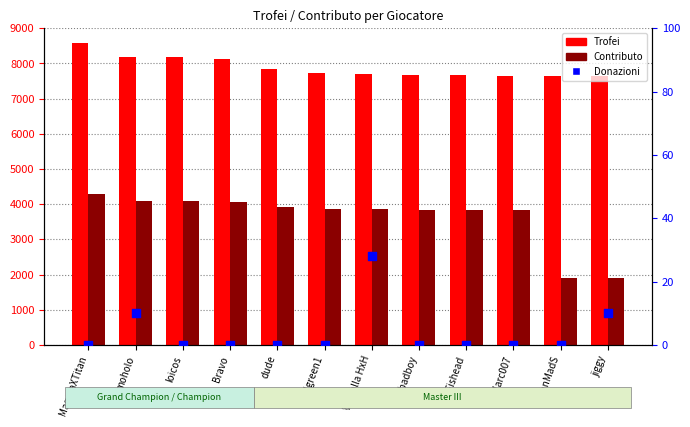

At how many categories does at least one series exceed 3115?

12